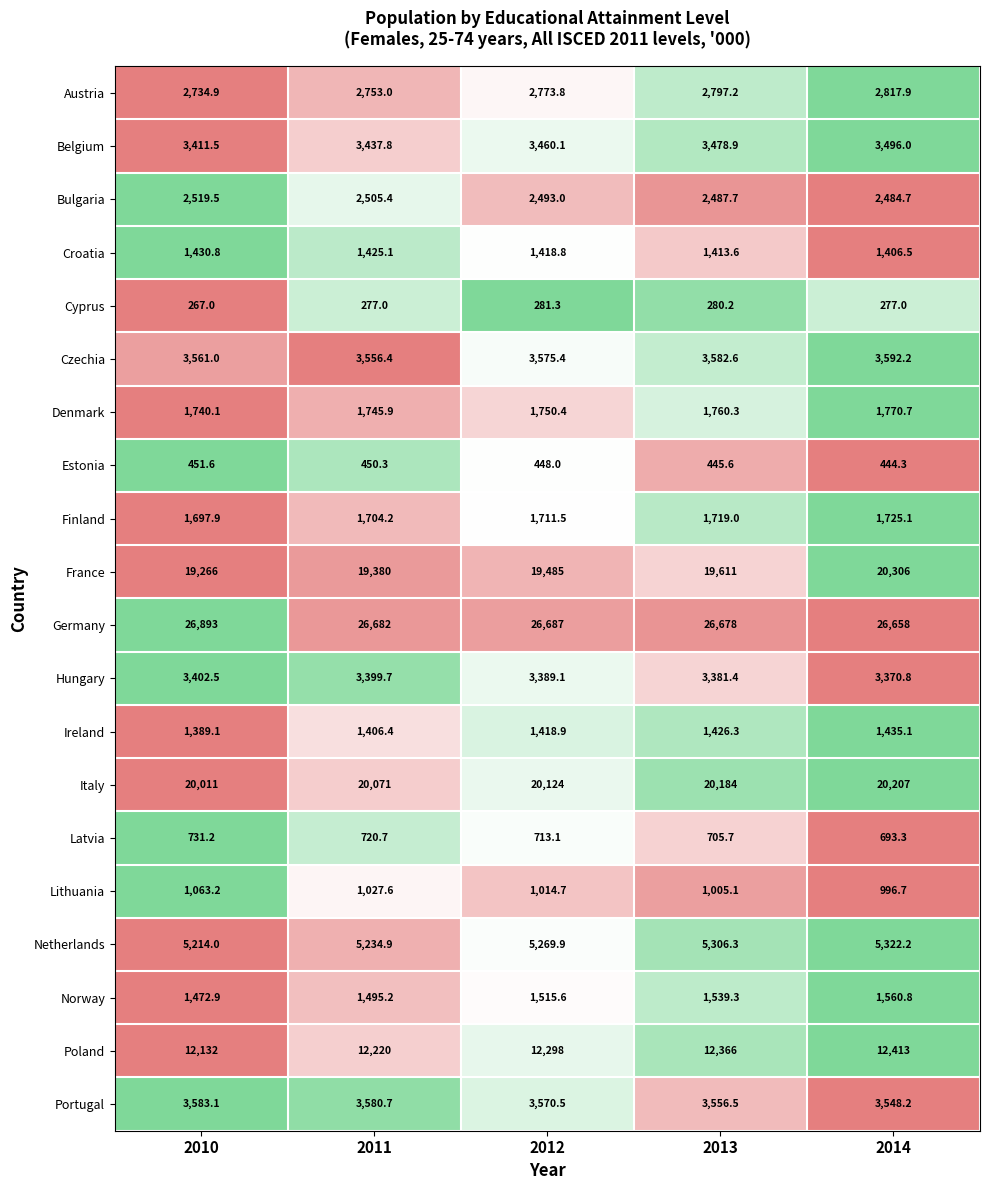

Between 2010 and 2012, which series saw the biggest shift?

France